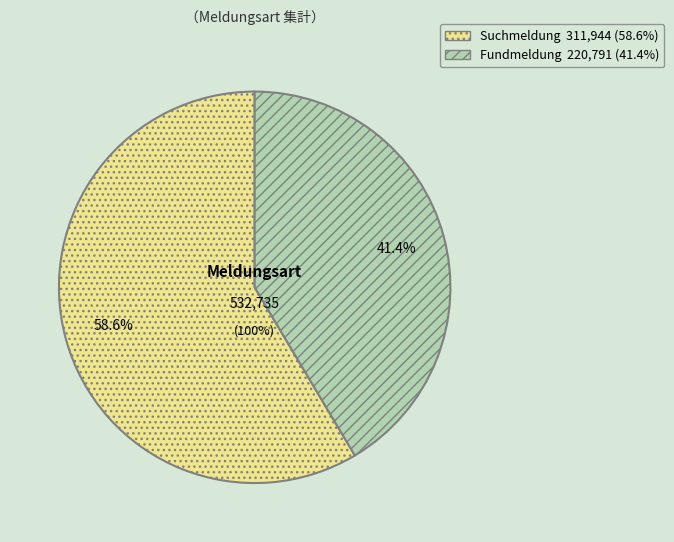

Approximately how many times larger is the value at Fundmeldung compared to Suchmeldung?

0.7